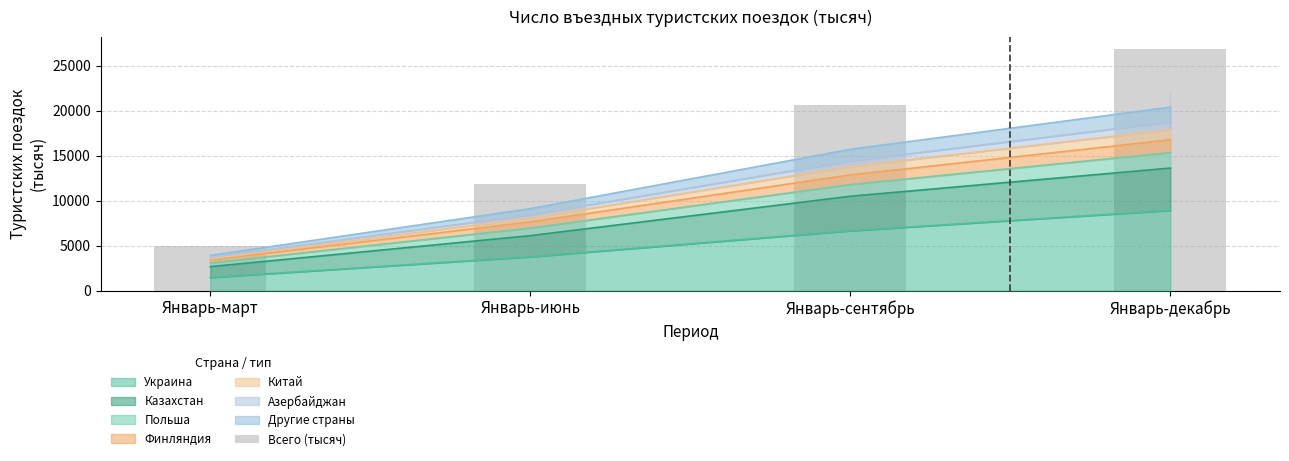

What is the value of the 1st bar from the left?

4910